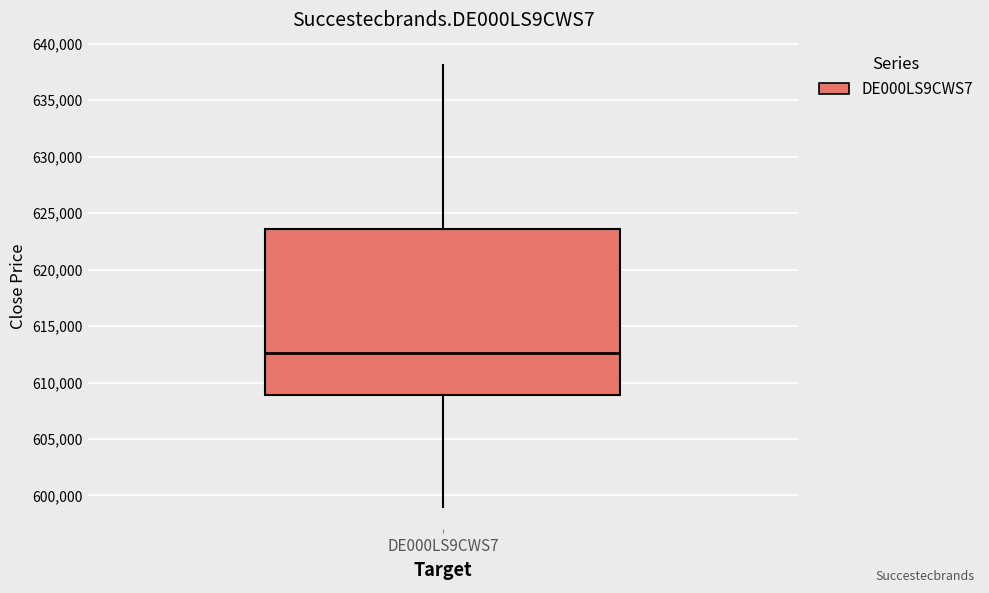

Read this box plot against the y-axis: the position of the median line, the range covered by the box, and the ends of both whiskers. The values are not printed on the chart, so give them approximately, as read against the axis.

median 612500, box 609000 to 623500, whiskers 599000 to 638000